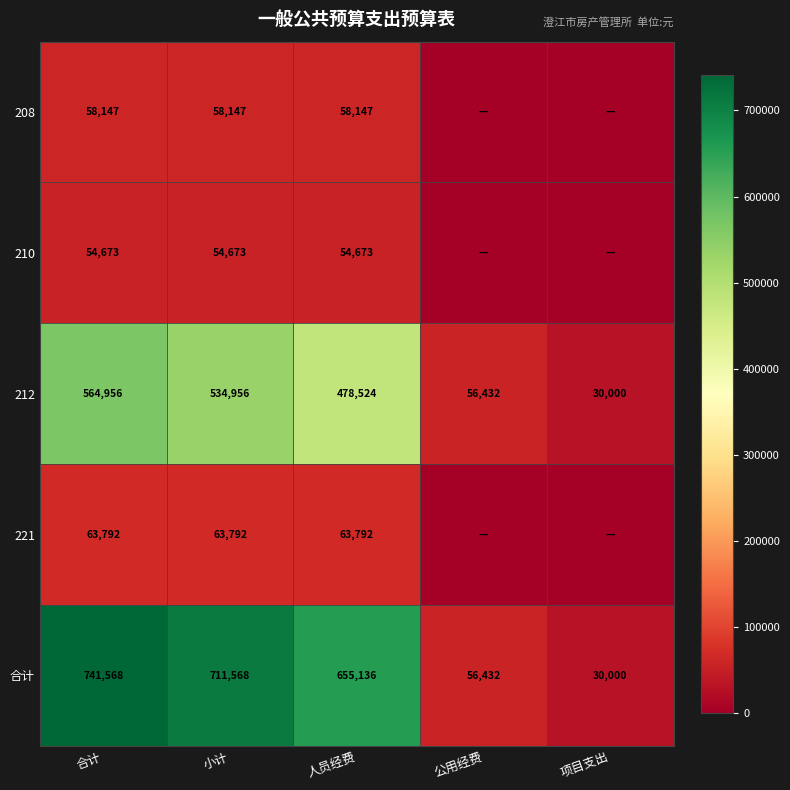

What is the difference between the highest and lowest values at 合计?

686895